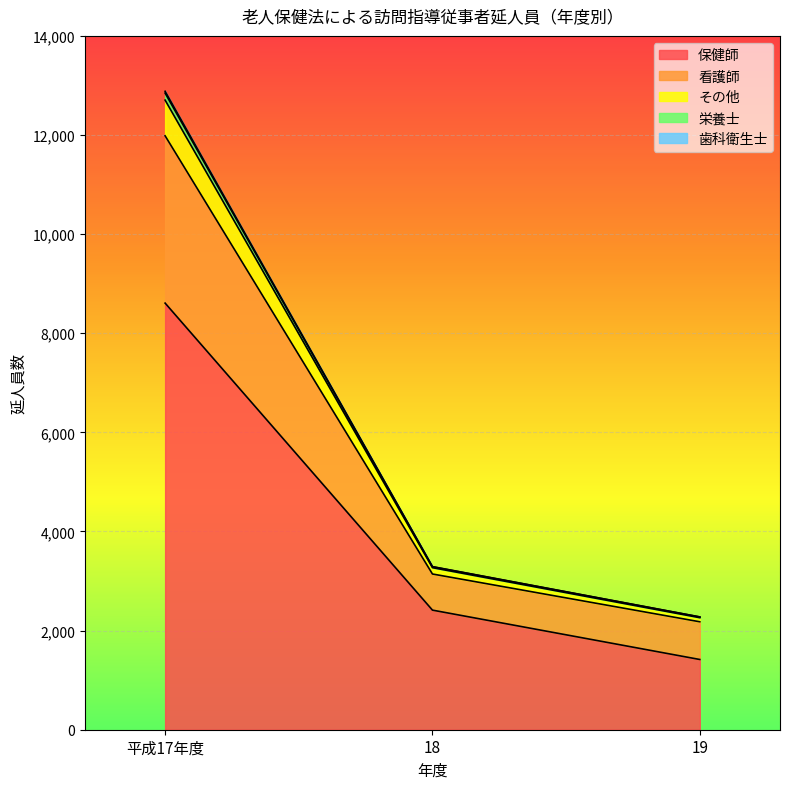

Does the chart display data point markers on the line(s)?

No